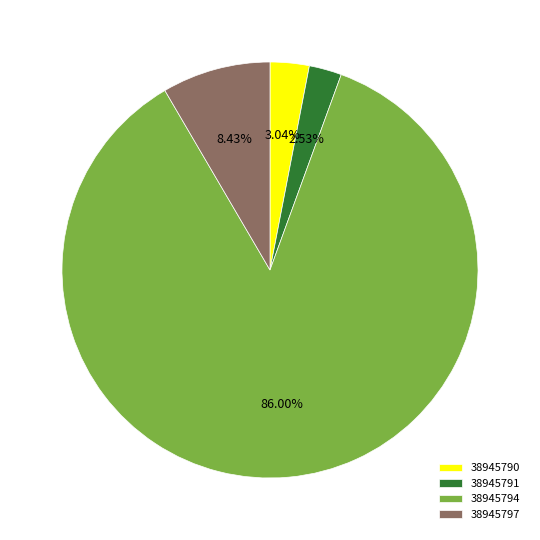

To the nearest percent, what percentage of the pie is 38945790?

3%